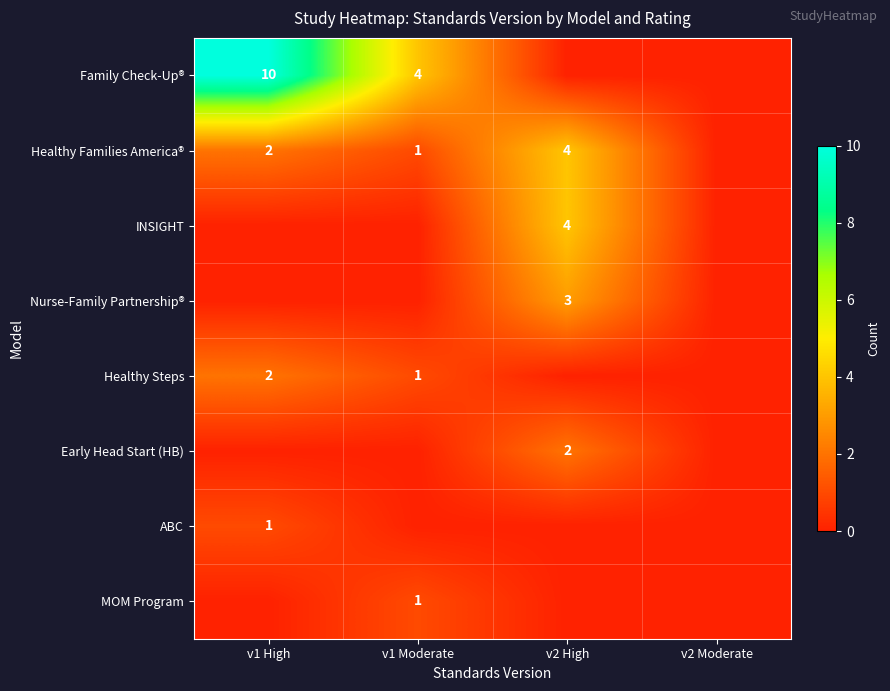

True or false: MOM Program has a value of 1 at v1 Moderate.

True